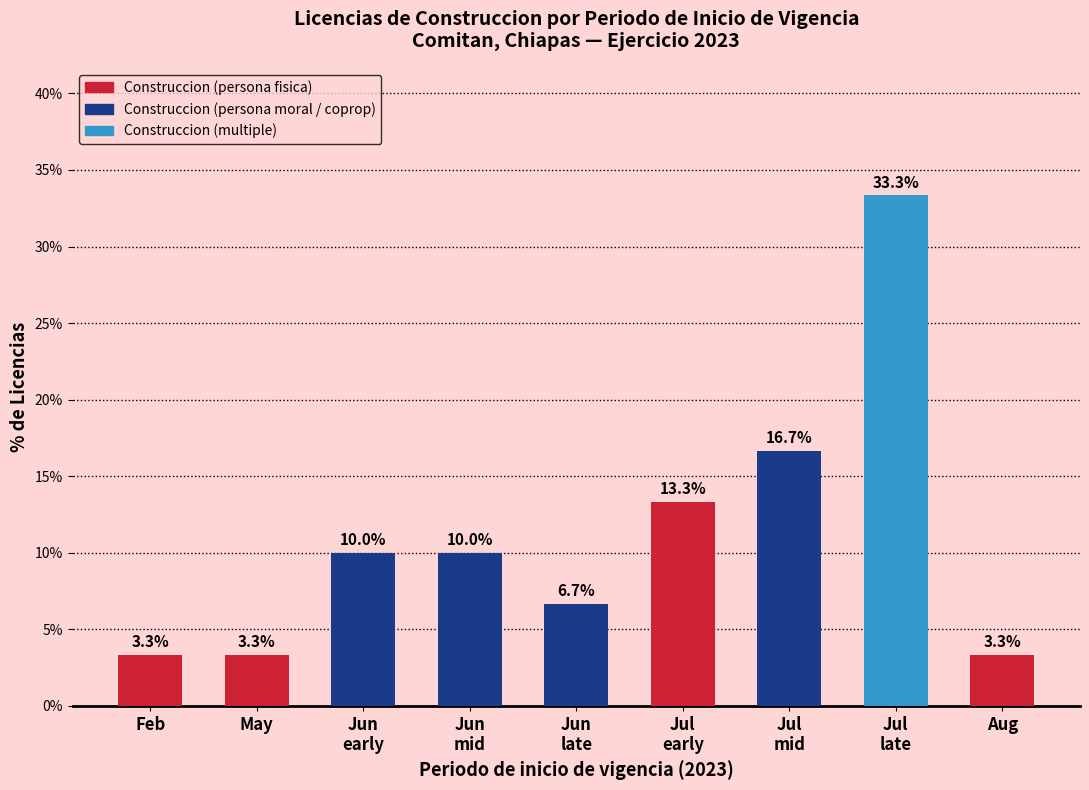

Where is the data nearest to the value 18?

Jul
mid